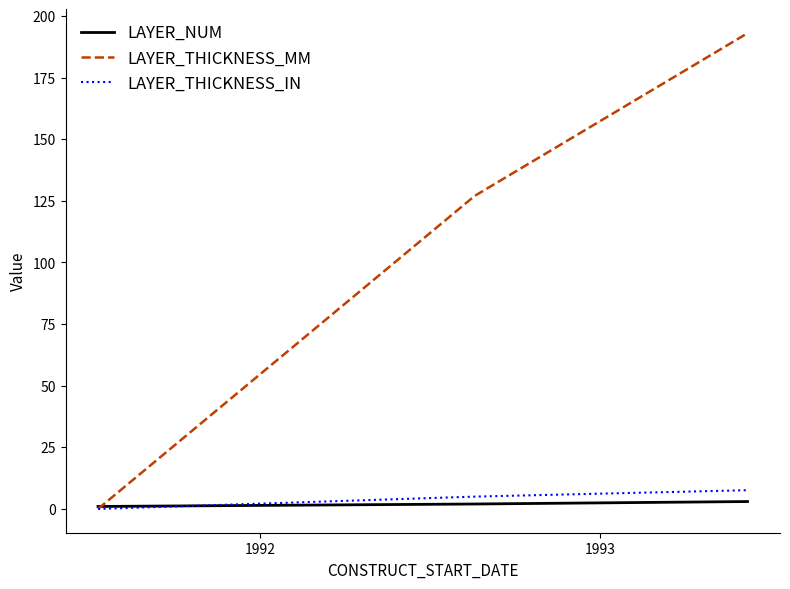

Which series has the largest total across all categories?

LAYER_THICKNESS_MM